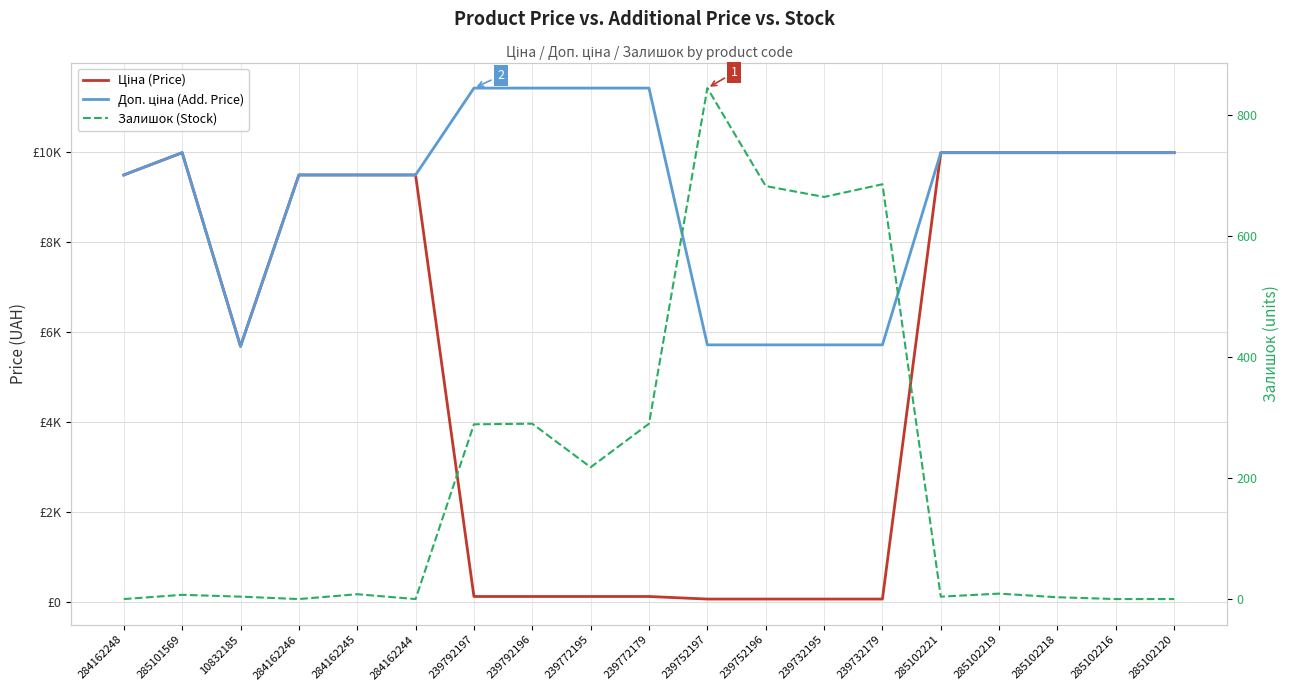

Reading left to right, extract all data points from this chart.

Ціна (Price): 9480.1	9975.0	5673.8	9480.1	9480.1	9480.1	114.1	114.1	114.1	114.1	57.0	57.0	57.0	57.0	9975.0	9975.0	9975.0	9975.0	9975.0
Доп. ціна (Add. Price): 9480.1	9975.0	5673.8	9480.1	9480.1	9480.1	11410.0	11410.0	11410.0	11410.0	5705.0	5705.0	5705.0	5705.0	9975.0	9975.0	9975.0	9975.0	9975.0
Залишок (Stock): 0.0	7.0	4.0	0.0	8.0	0.0	289.0	290.0	218.0	290.0	845.0	683.0	665.0	686.0	4.0	9.0	3.0	0.0	0.0